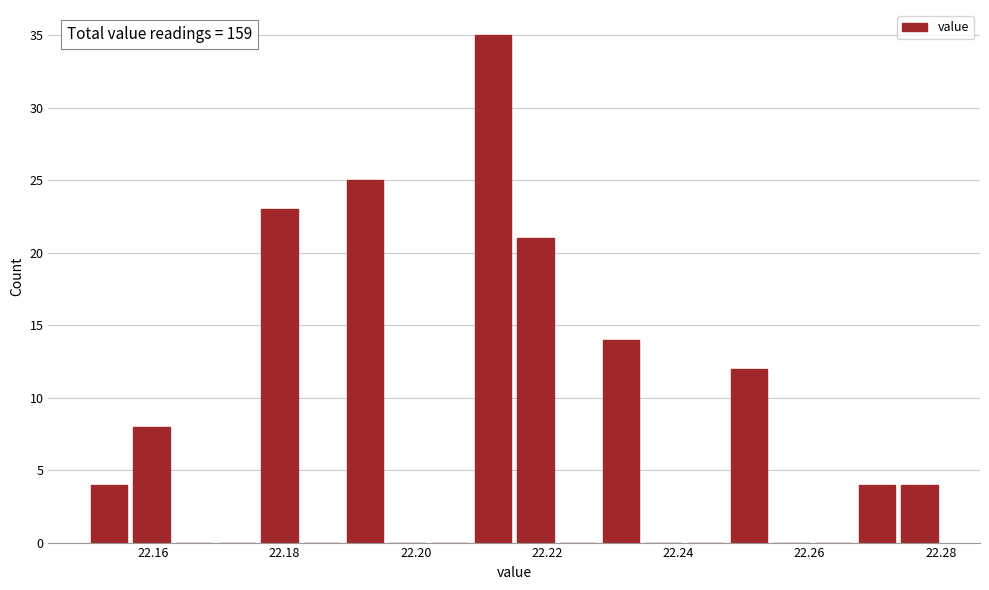

Around what value on the x-axis is the tallest bar? Give the approximate position of its centre, as read against the axis.

22.212